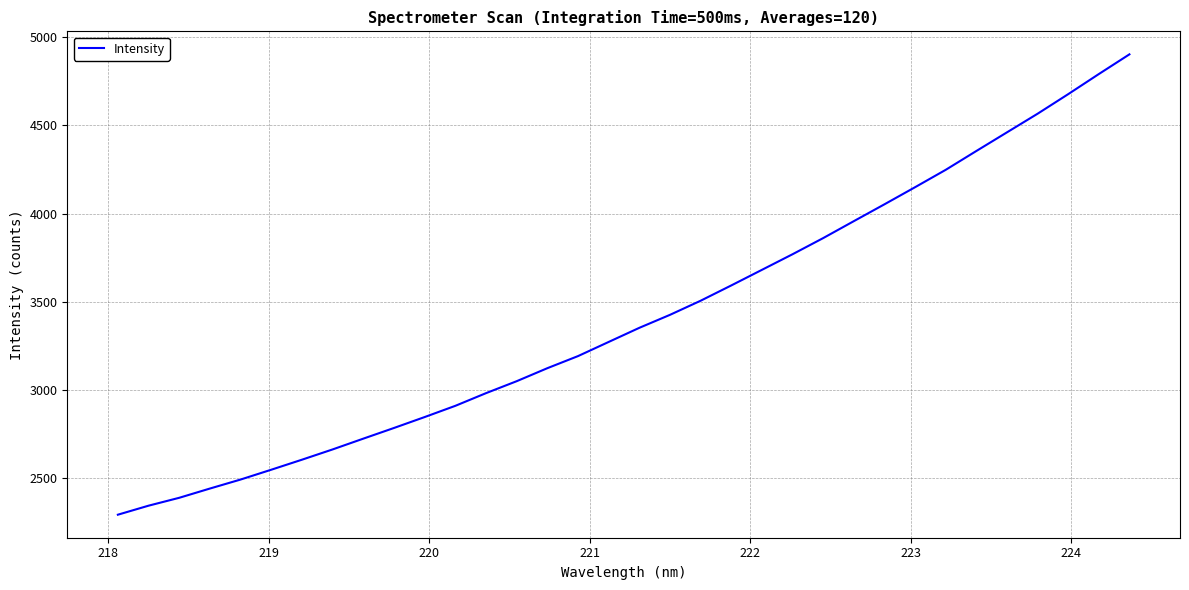

What is the smallest value displayed?

2294.2